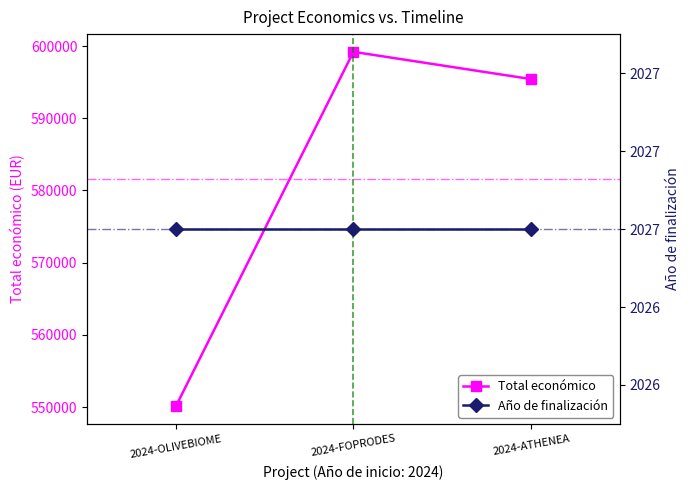

Which series has the largest total across all categories?

Total económico